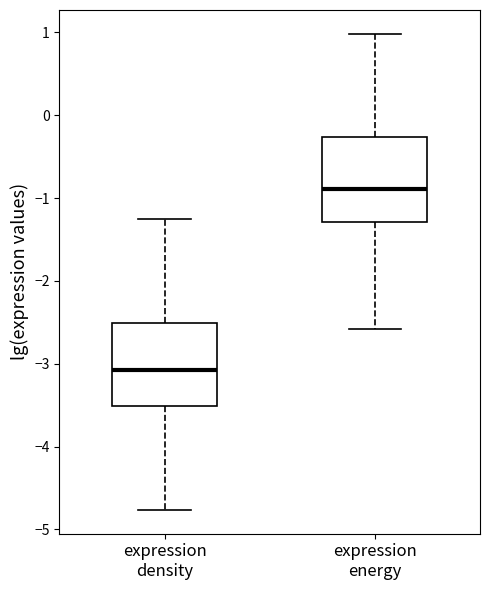

Reading left to right, read every box against the y-axis: the position of its median line, the range the box covers, and the ends of its whiskers. The values are not printed on the chart, so give them approximately, as read against the axis.

expression density: median -3.1, box -3.5 to -2.5, whiskers -4.8 to -1.3
expression energy: median -0.9, box -1.3 to -0.3, whiskers -2.6 to 1.0